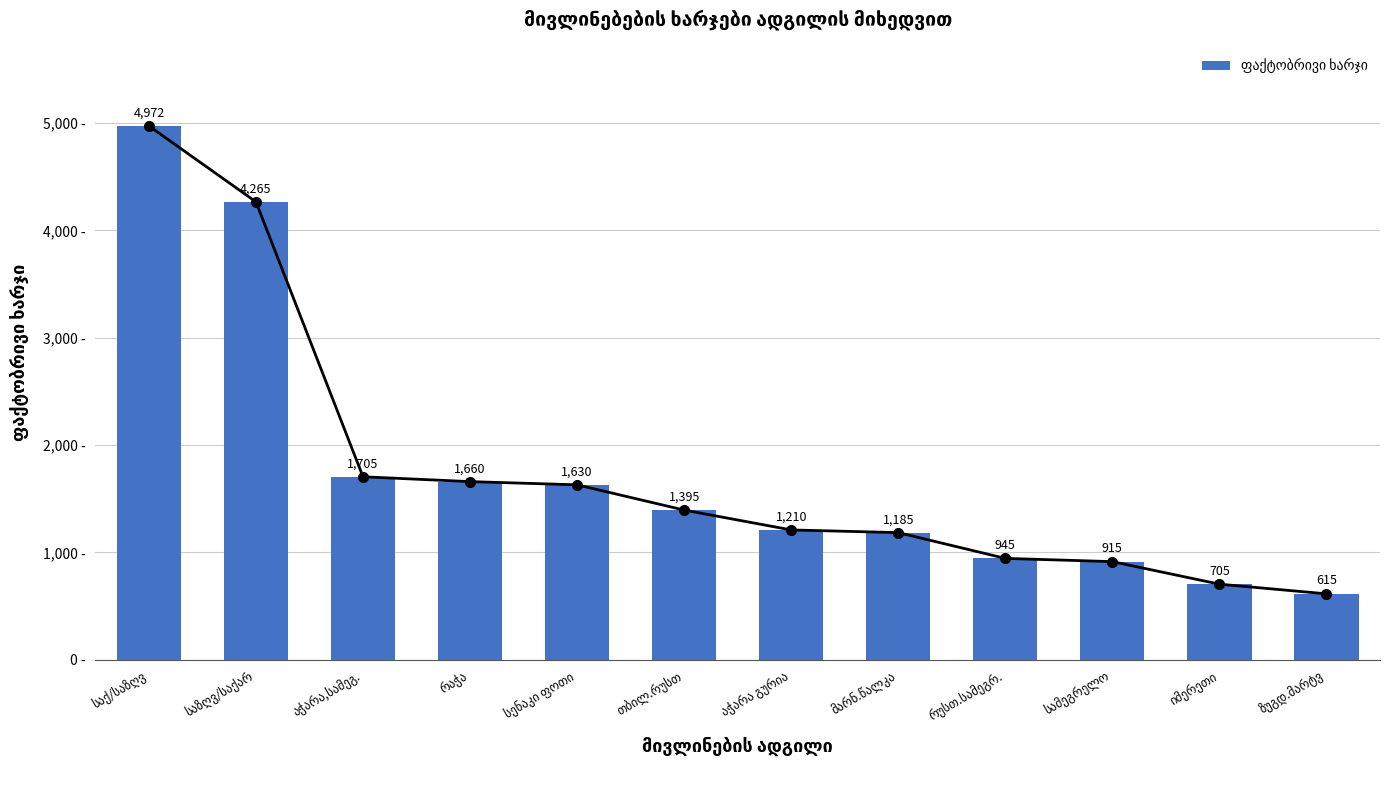

True or false: the data shows 1660 at რაჭა.

True